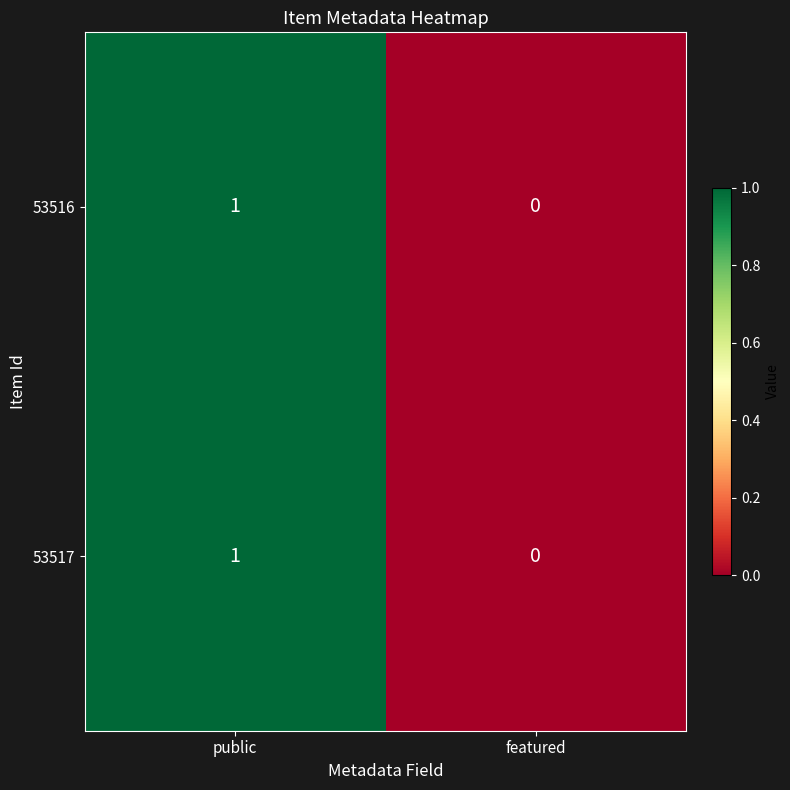

Is it true that 53516 equals 1 at public?

True